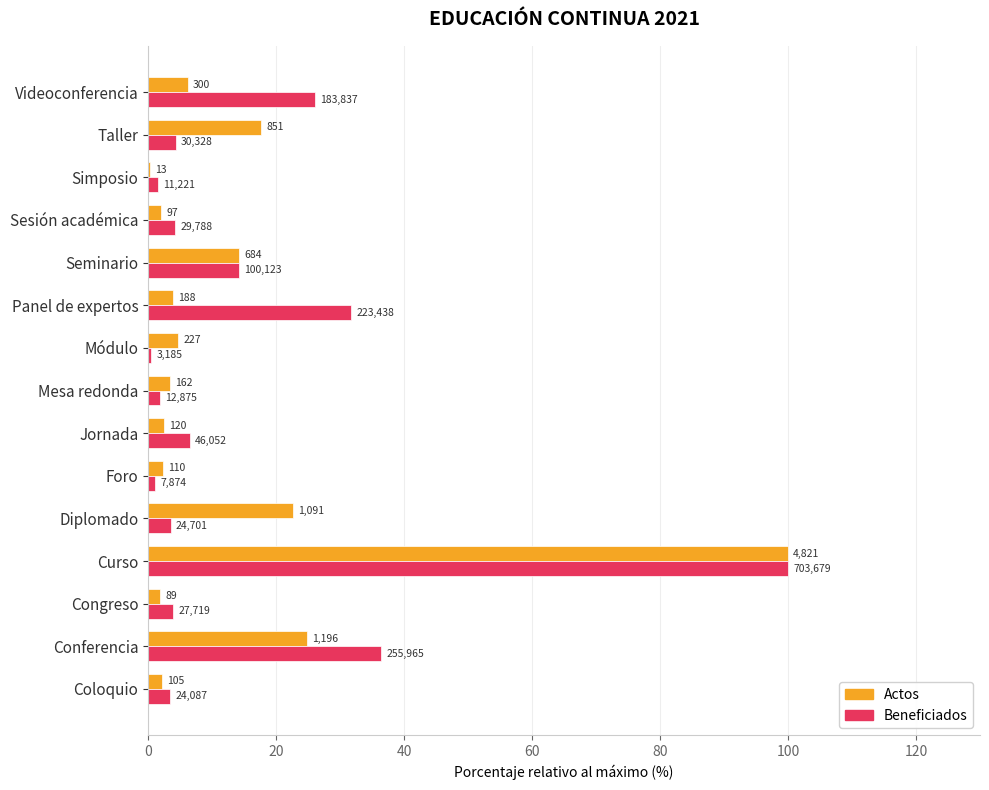

What are all the series names shown in the legend?

Actos, Beneficiados